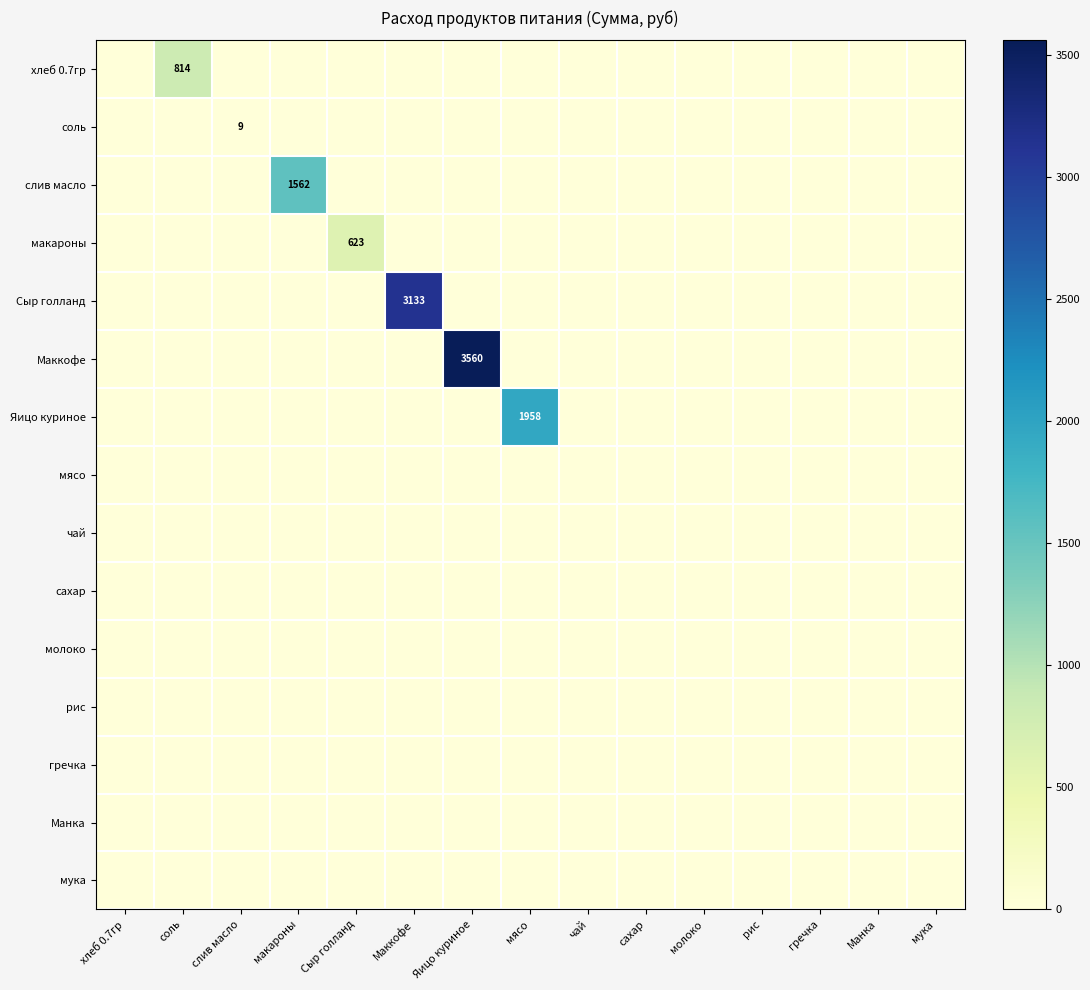

What is the sum of all слив масло values?

1562.4